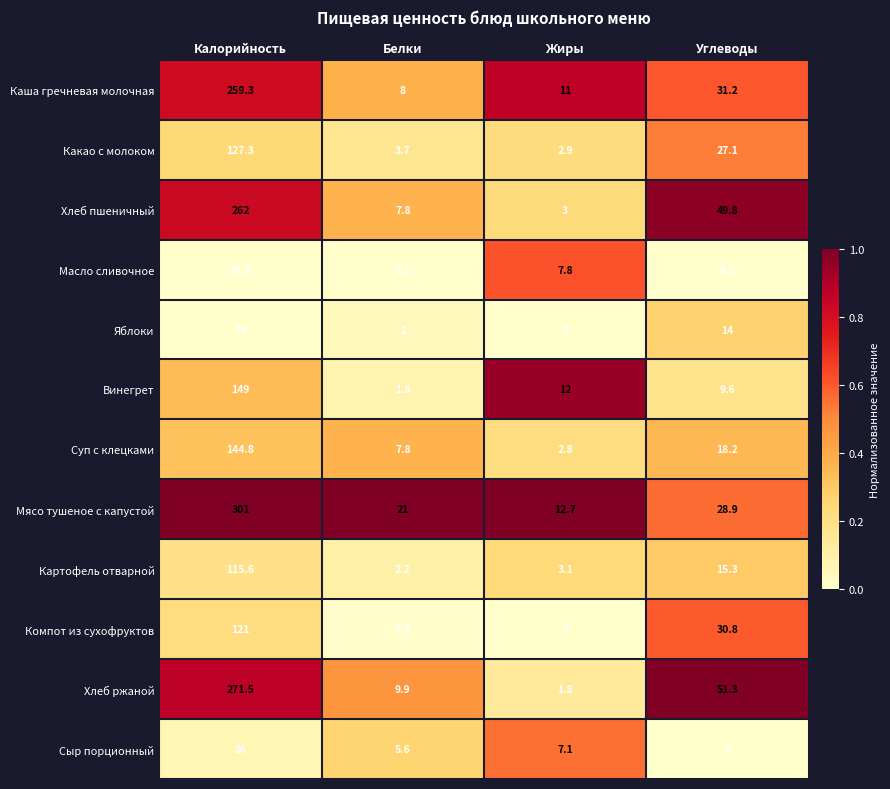

Which series has the largest range (max minus min)?

Мясо тушеное с капустой